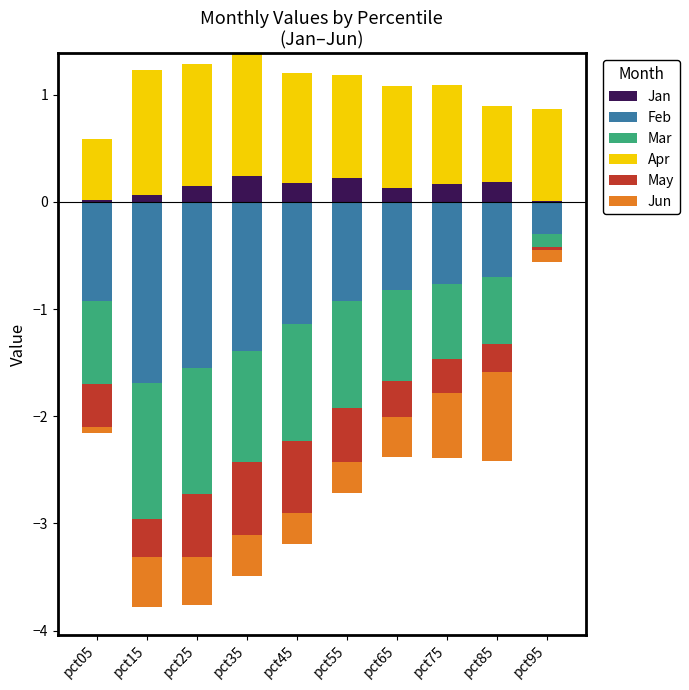

The Jan series shows 0.2 at pct85. True or false?

True